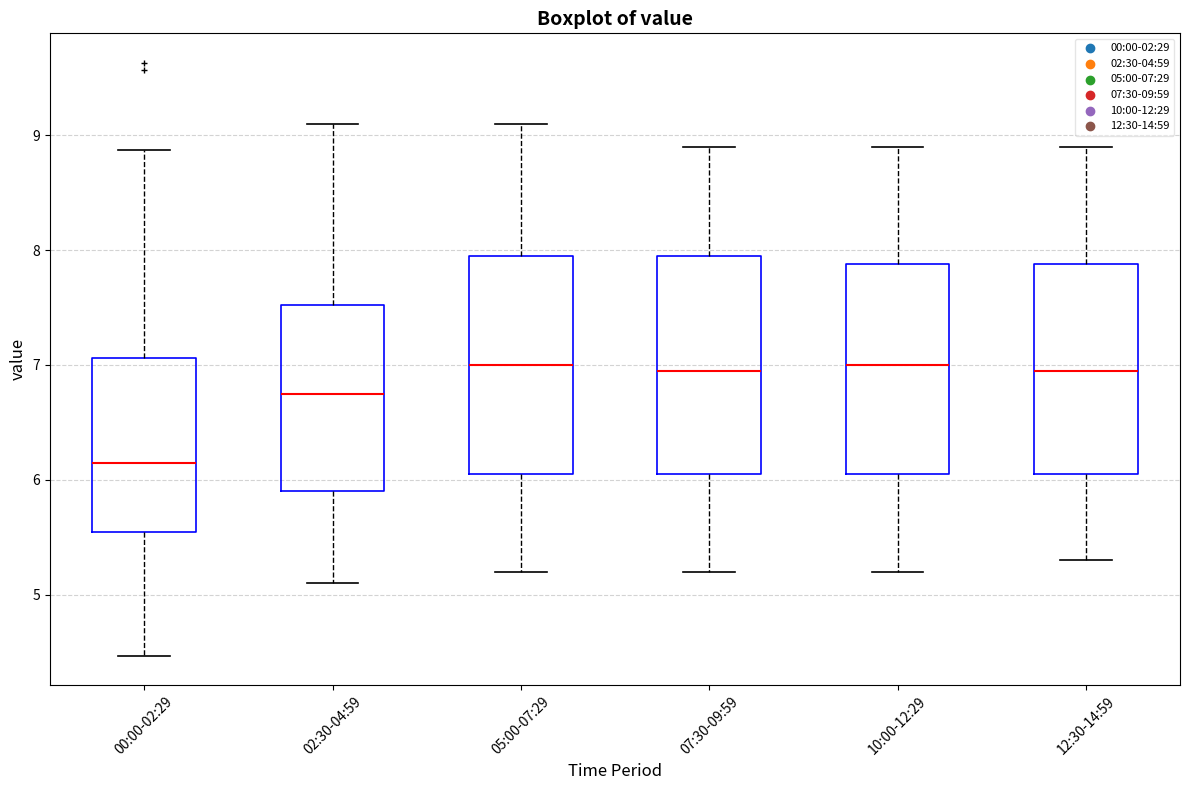

Reading left to right, read every box against the y-axis: the position of its median line, the range the box covers, and the ends of its whiskers. The values are not printed on the chart, so give them approximately, as read against the axis.

00:00-02:29: median 6.2, box 5.5 to 7.1, whiskers 4.5 to 8.9
02:30-04:59: median 6.8, box 5.9 to 7.5, whiskers 5.1 to 9.1
05:00-07:29: median 7.0, box 6.1 to 8.0, whiskers 5.2 to 9.1
07:30-09:59: median 7.0, box 6.1 to 8.0, whiskers 5.2 to 8.9
10:00-12:29: median 7.0, box 6.1 to 7.9, whiskers 5.2 to 8.9
12:30-14:59: median 7.0, box 6.1 to 7.9, whiskers 5.3 to 8.9